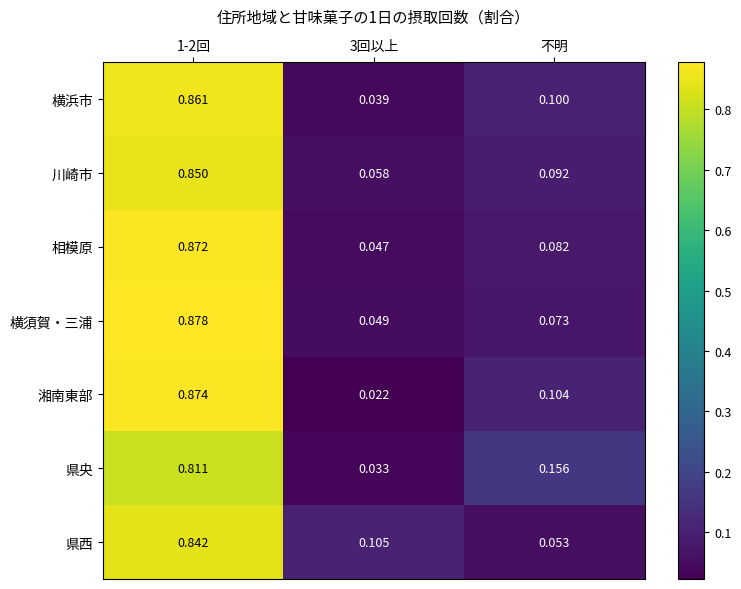

Rank the series by their maximum value, from highest to lowest.

横須賀・三浦, 湘南東部, 相模原, 横浜市, 川崎市, 県西, 県央